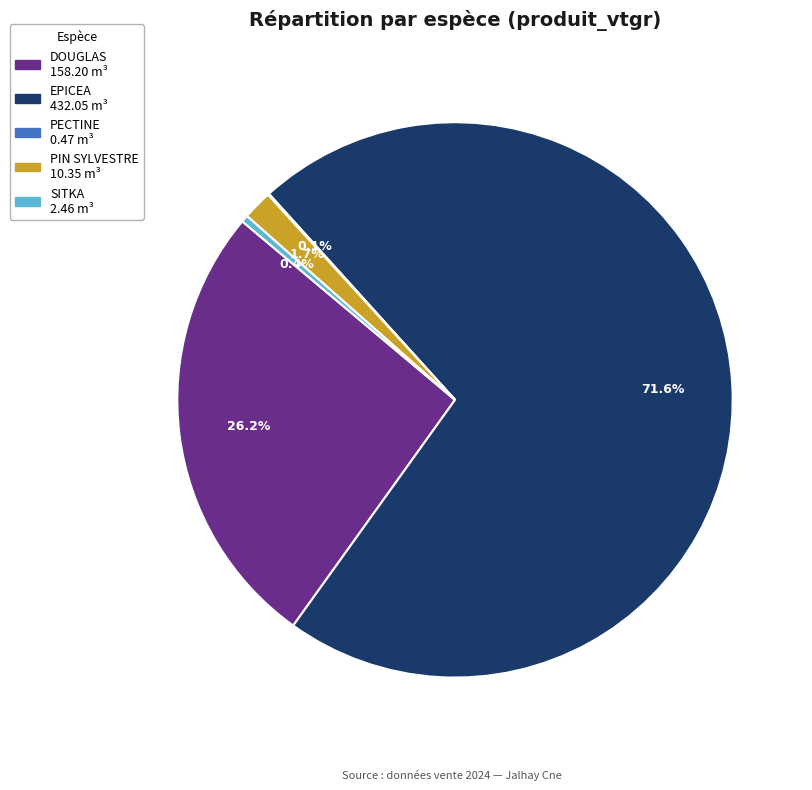

Does any single category account for the majority?

Yes